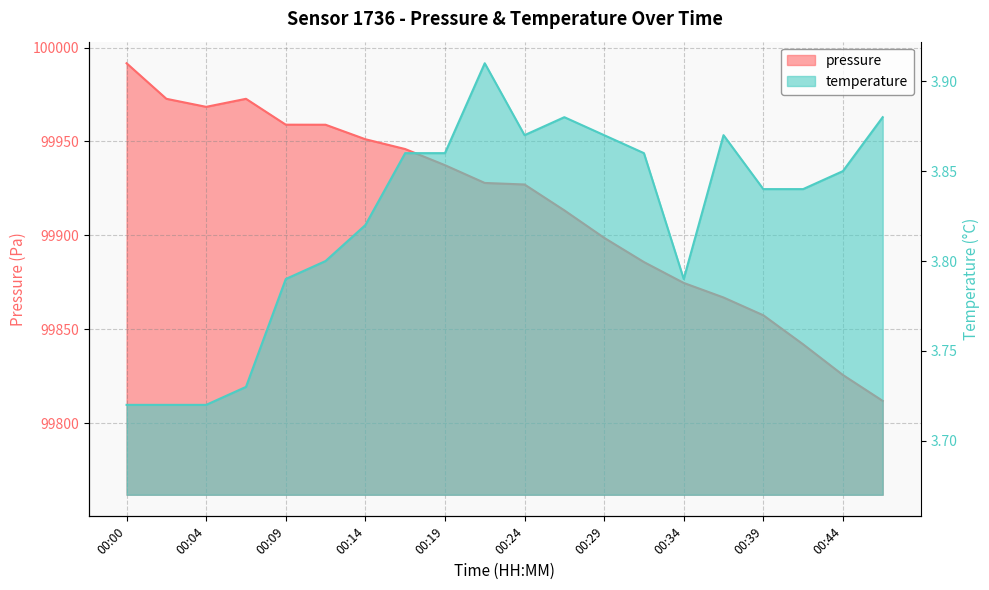

What is the average value of the temperature series?

3.8